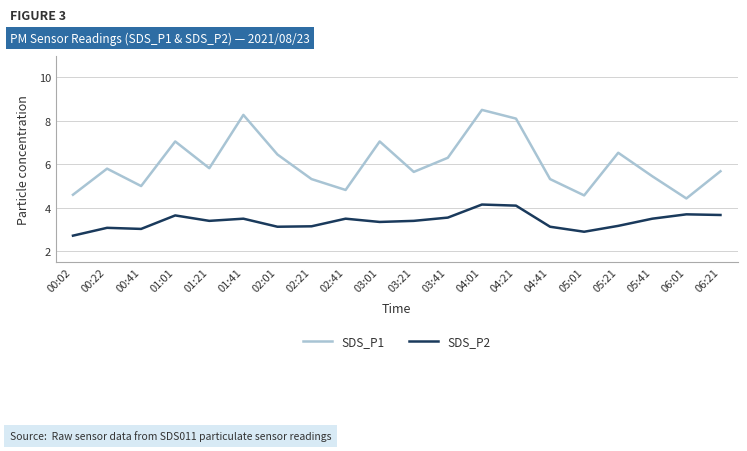

At which category does the chart reach its minimum across all series?

00:02